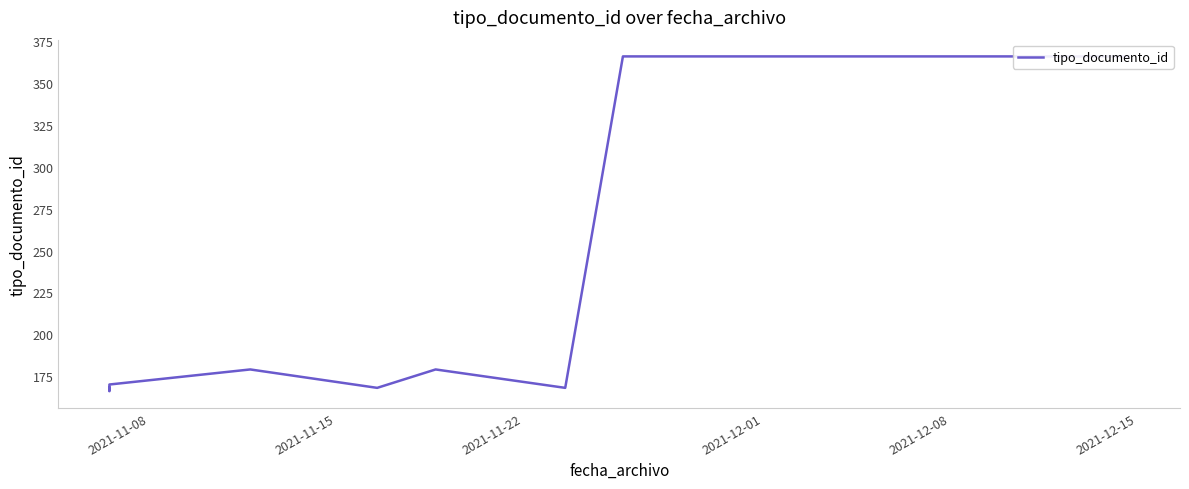

Between 2021-12-15 and 2021-11-22, which is larger?

2021-12-15